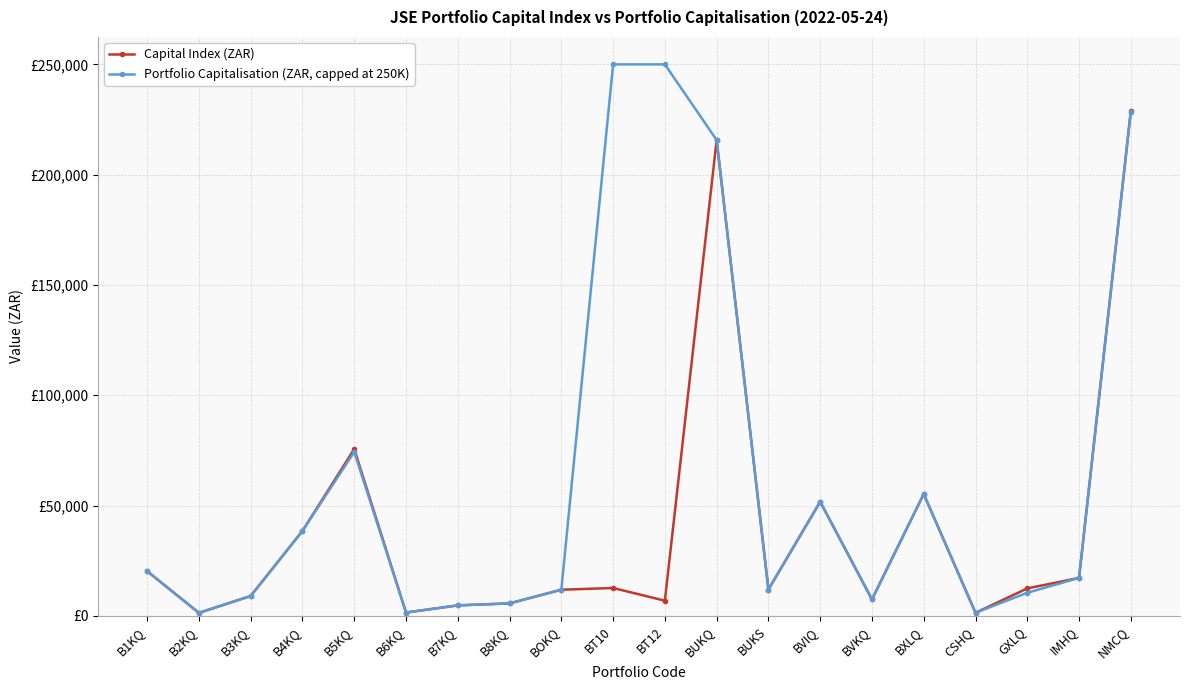

Rank the series at BOKQ from lowest to highest value.

Capital Index (ZAR), Portfolio Capitalisation (ZAR, capped at 250K)